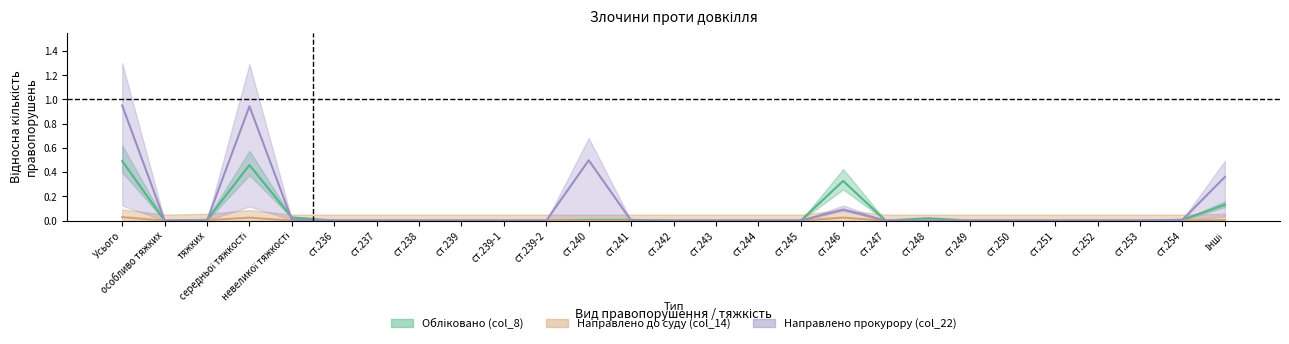

What is the average value of the col_22 series?

0.1